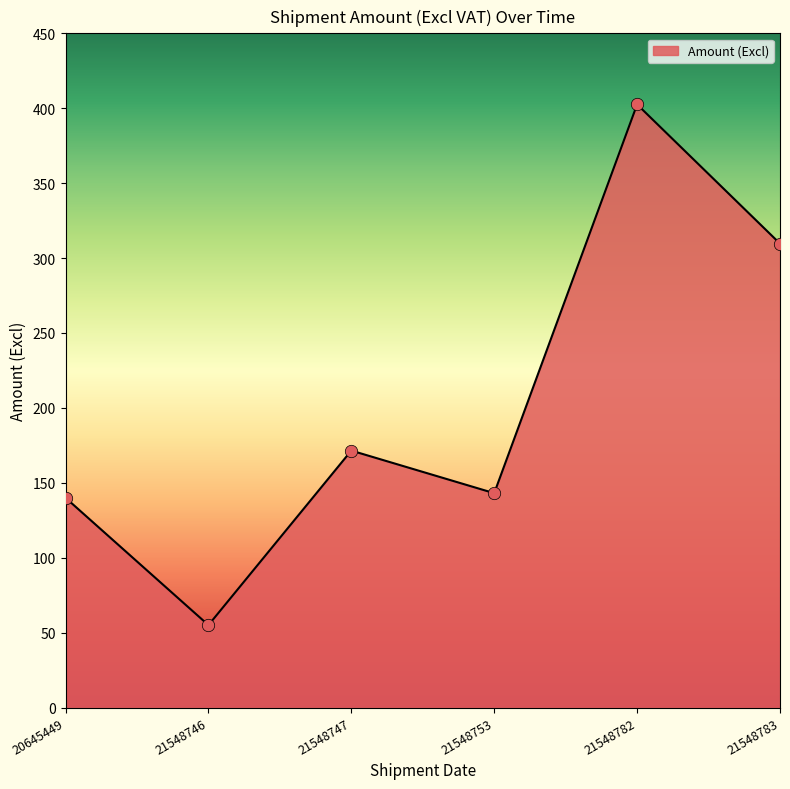

Between 21548753 and 21548783, which is larger?

21548783